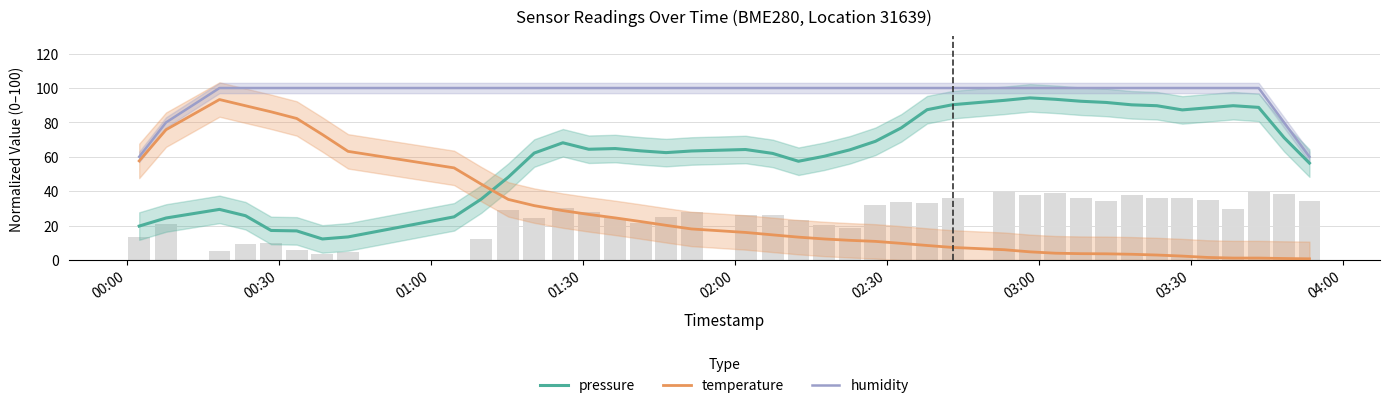

What is the difference between the second highest and second lowest values in the temperature series?

88.8